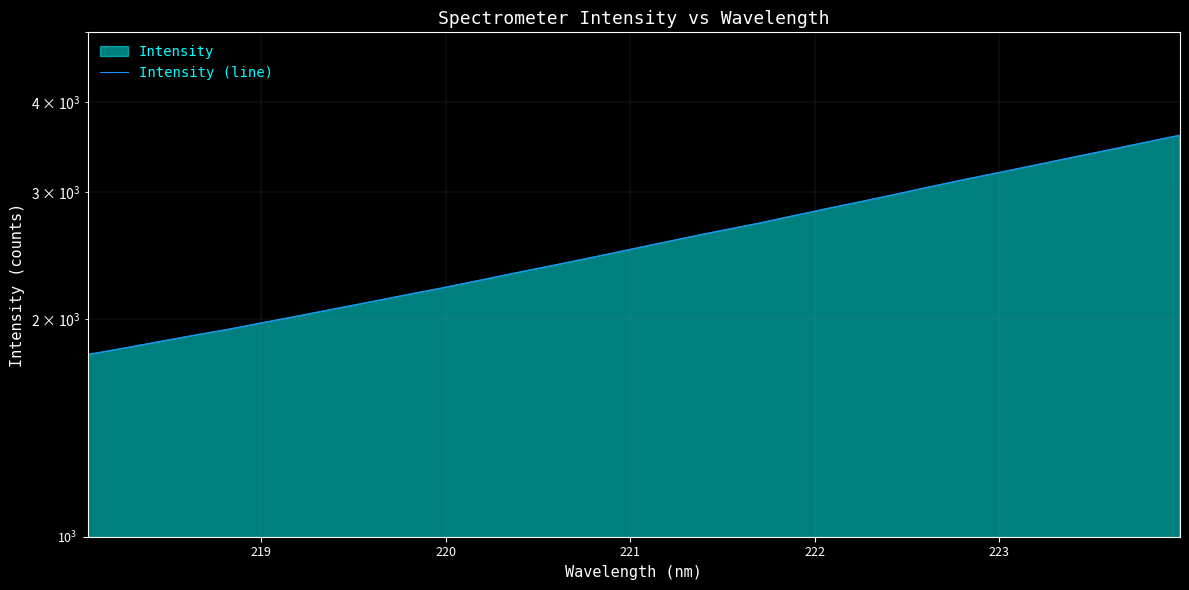

What is the value of the 29th point from the left?

3359.5